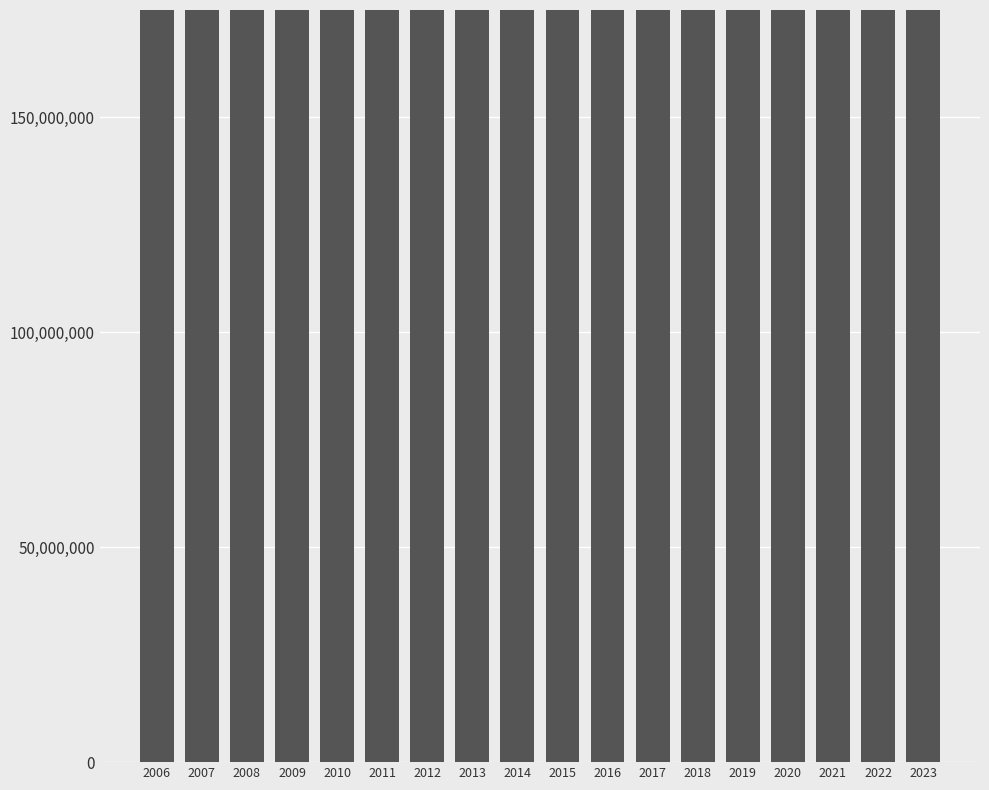

Where does the data first go above 43922970000?

2016